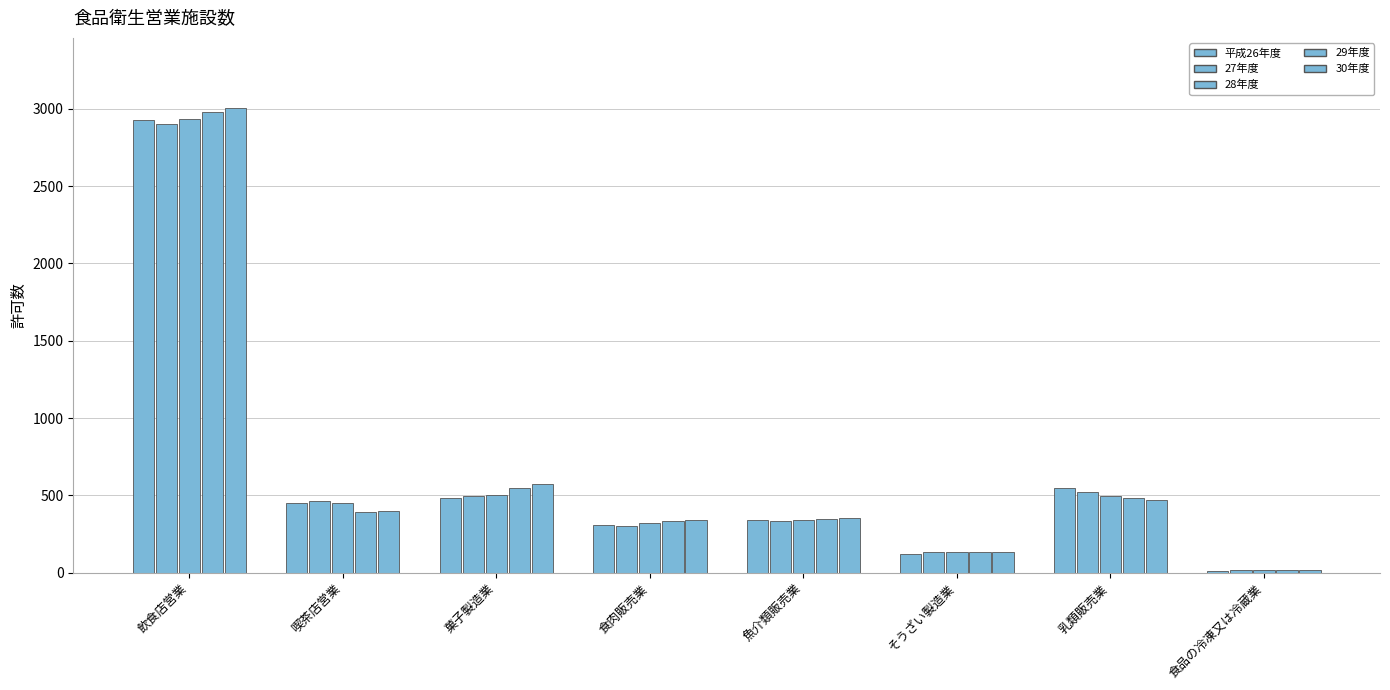

Count the number of data series in this chart.

5